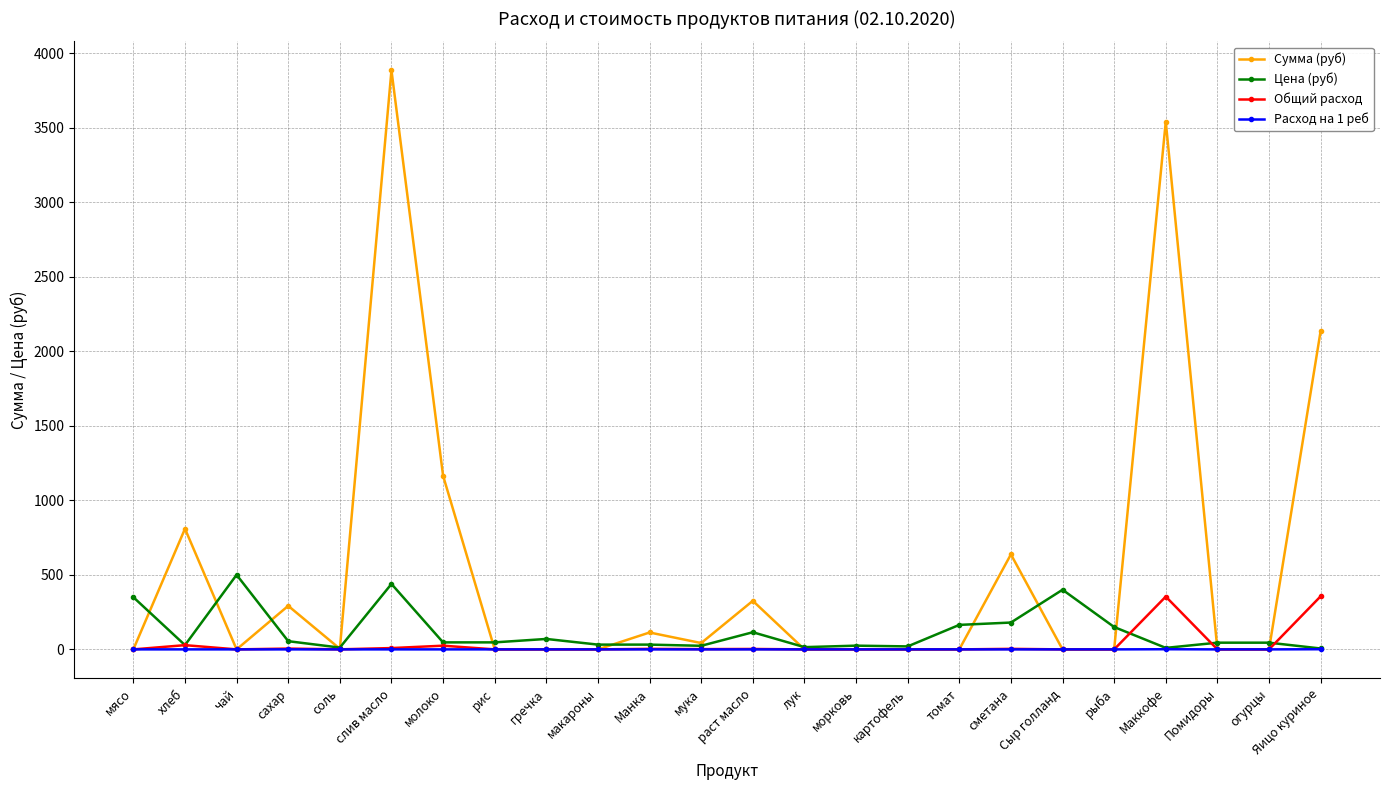

What is the highest value of the Сумма (руб) series?

3884.2